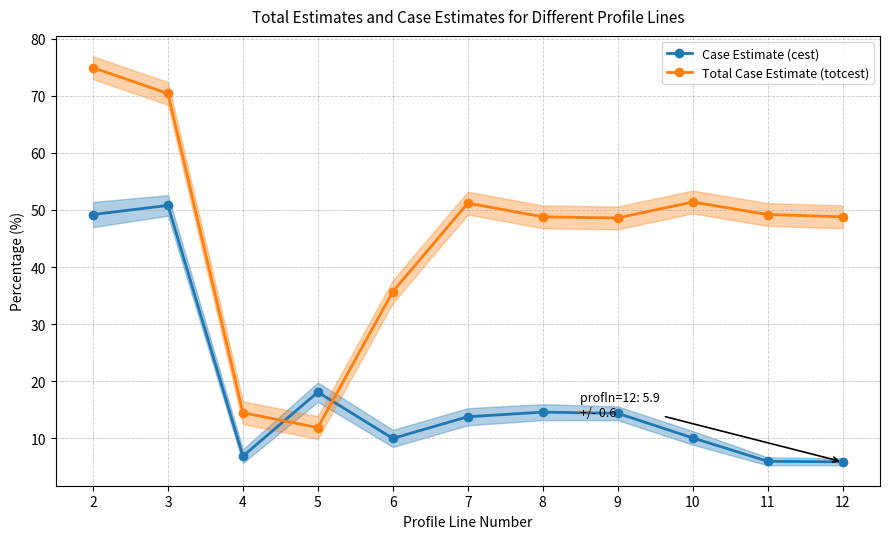

What are all the series names shown in the legend?

Case Estimate (cest), Total Case Estimate (totcest)